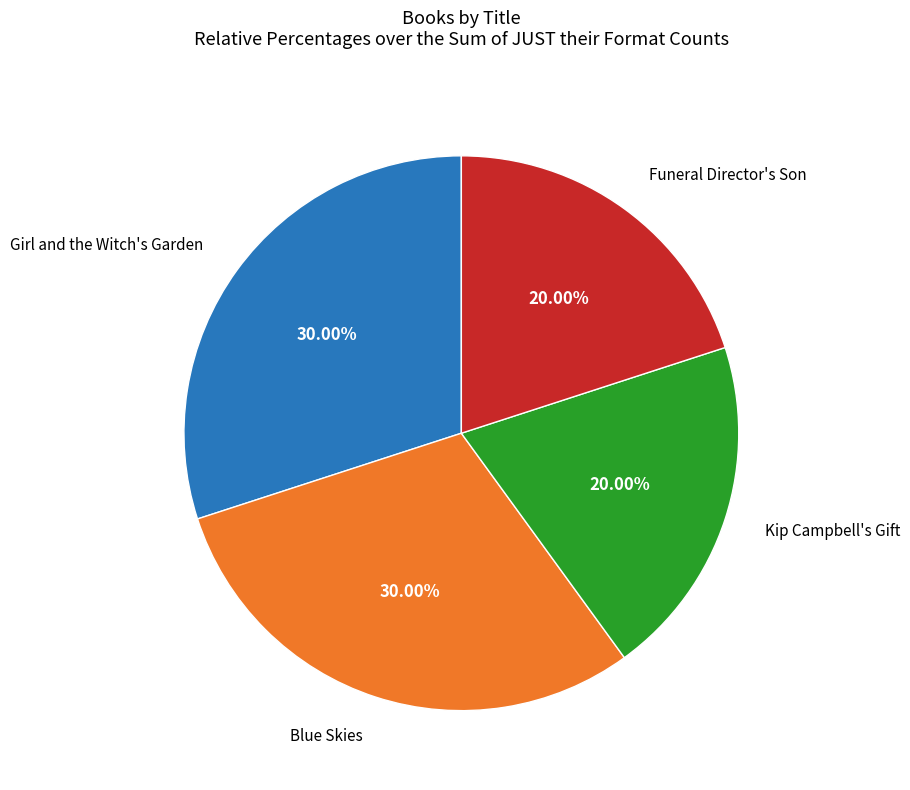

Is there any slice that represents more than half of the pie?

No